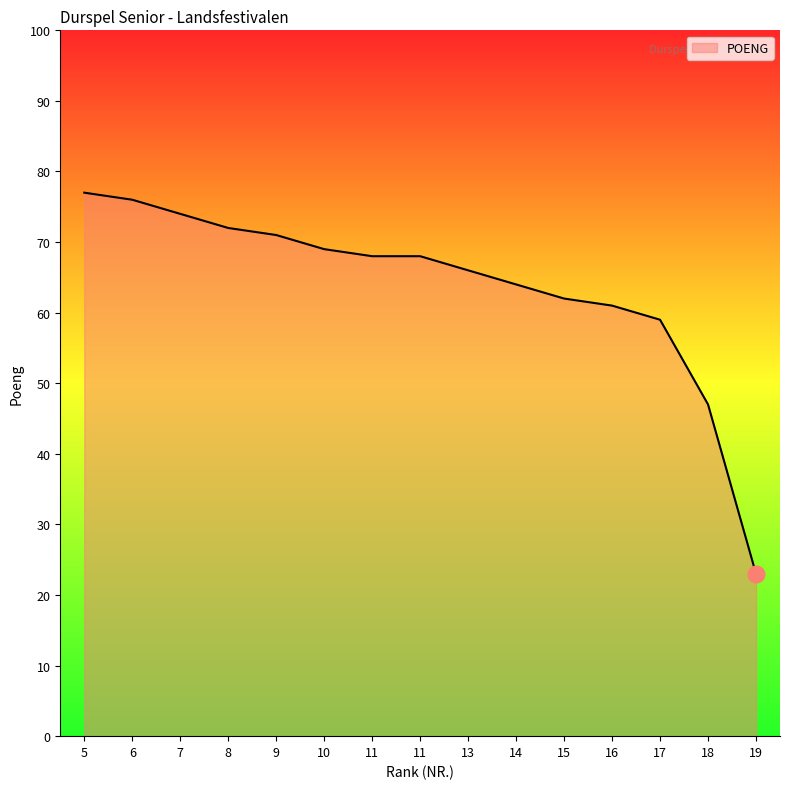

What is the minimum value shown in the chart?

23